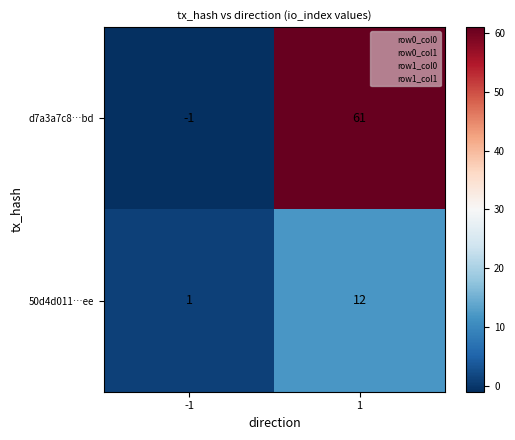

What is the difference between the 50d4d011…ee values at 1 and -1?

11